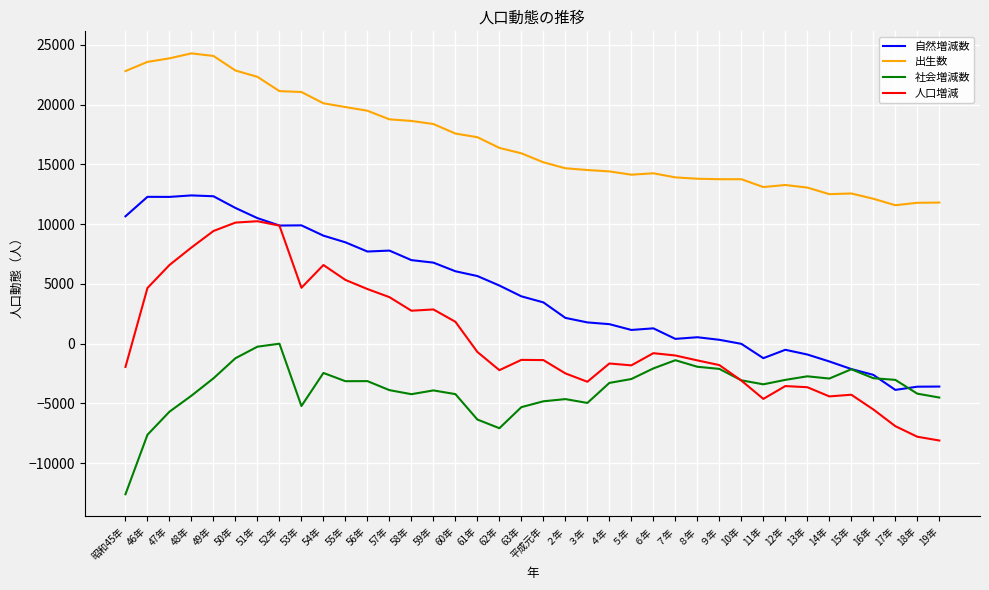

Which series ends up on top after the final intersection of 社会増減数 and 自然増減数?

自然増減数